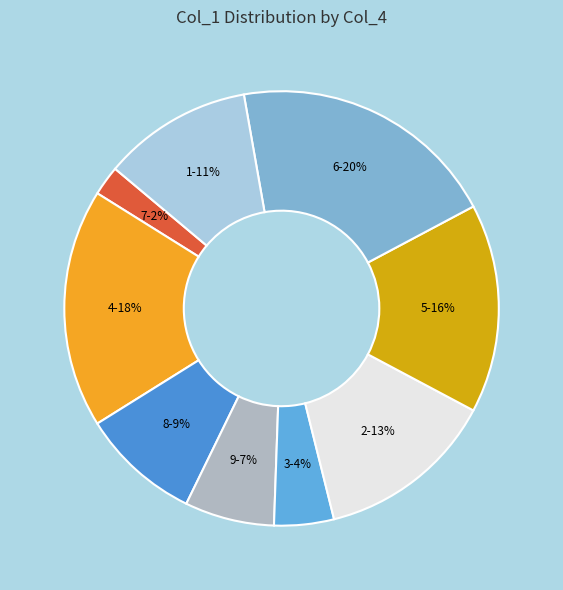

Combined, do 4 and 5 account for over 50%?

No